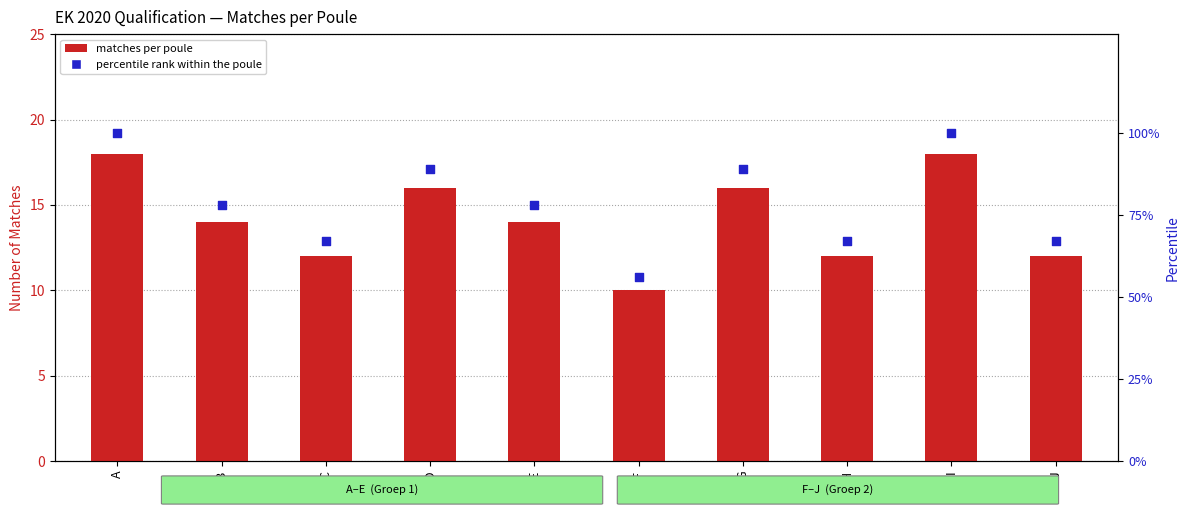

Which series reaches the maximum Y coordinate?

percentile rank within the poule